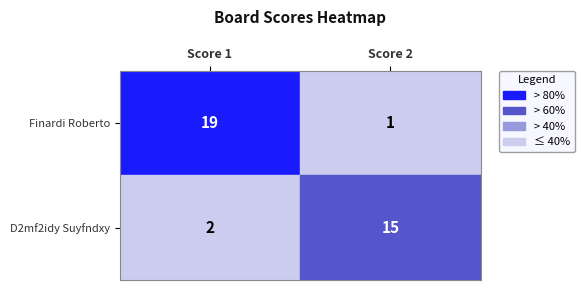

What is the sum of all Finardi Roberto values?

20